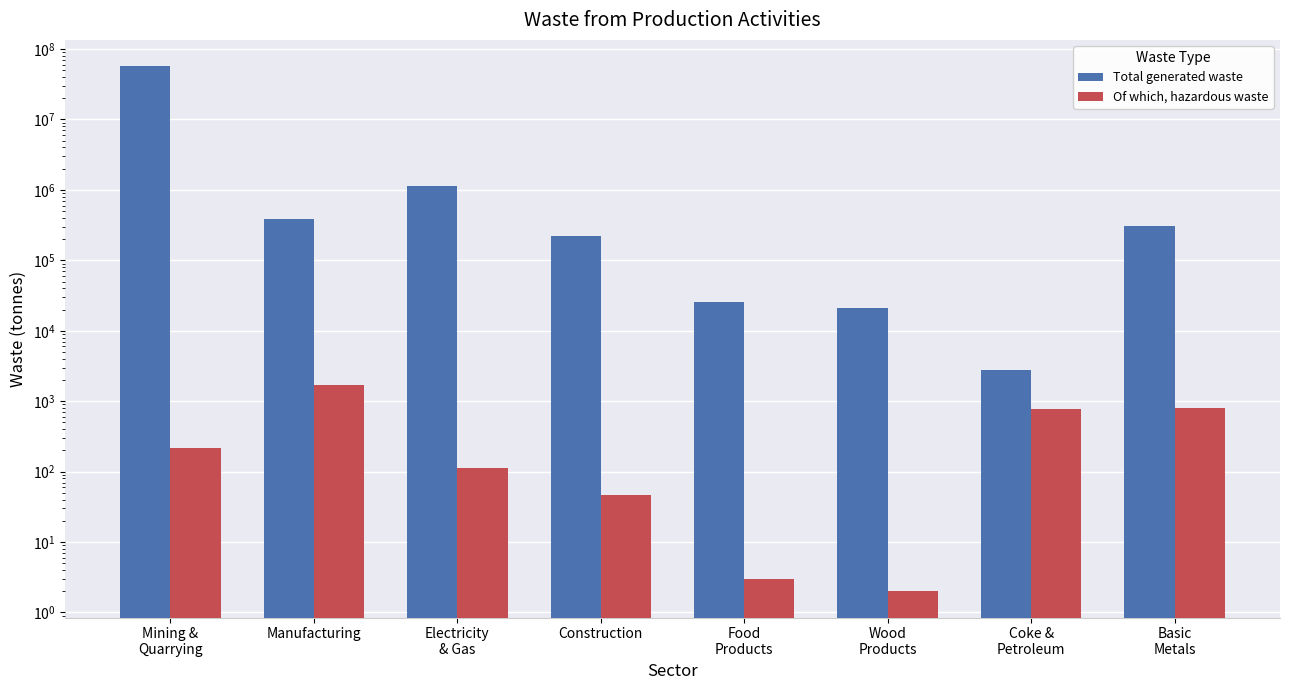

At which label does Total generated waste reach its minimum?

Coke &
Petroleum